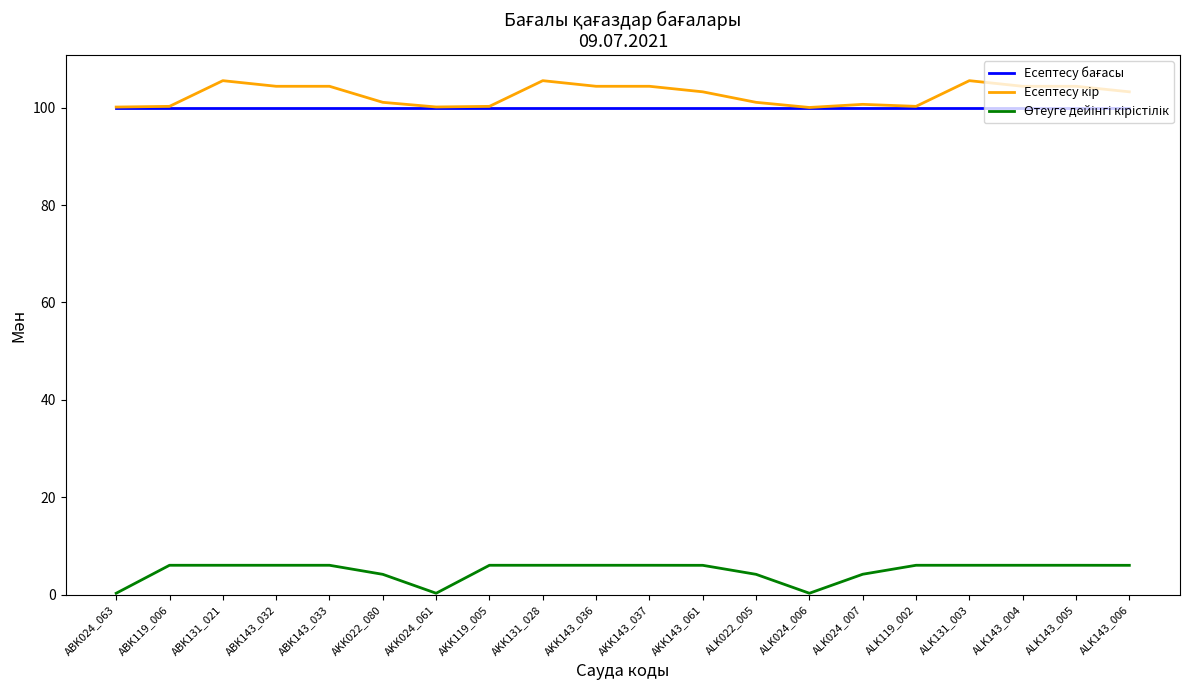

What is the difference between the highest and lowest values at ALK131_003?

99.4